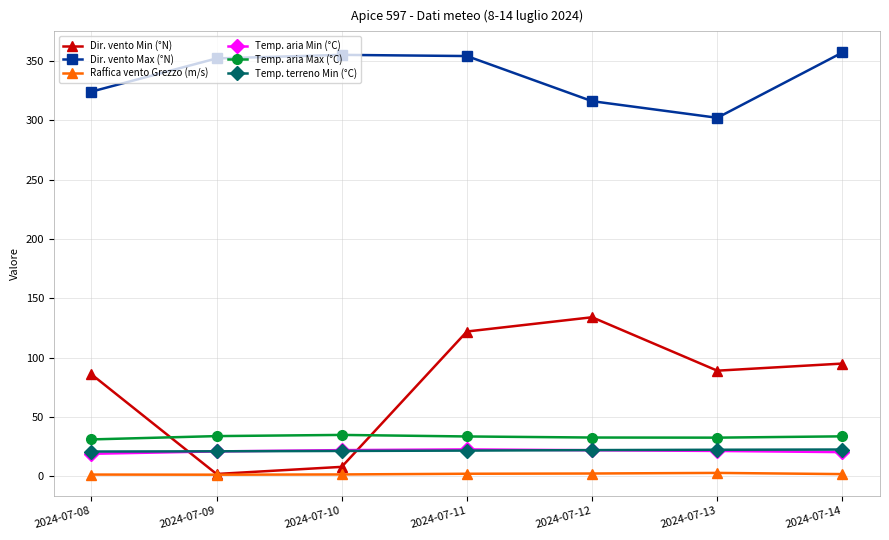

The Temp. aria Min (°C) series shows 22.0 at 2024-07-12. True or false?

True